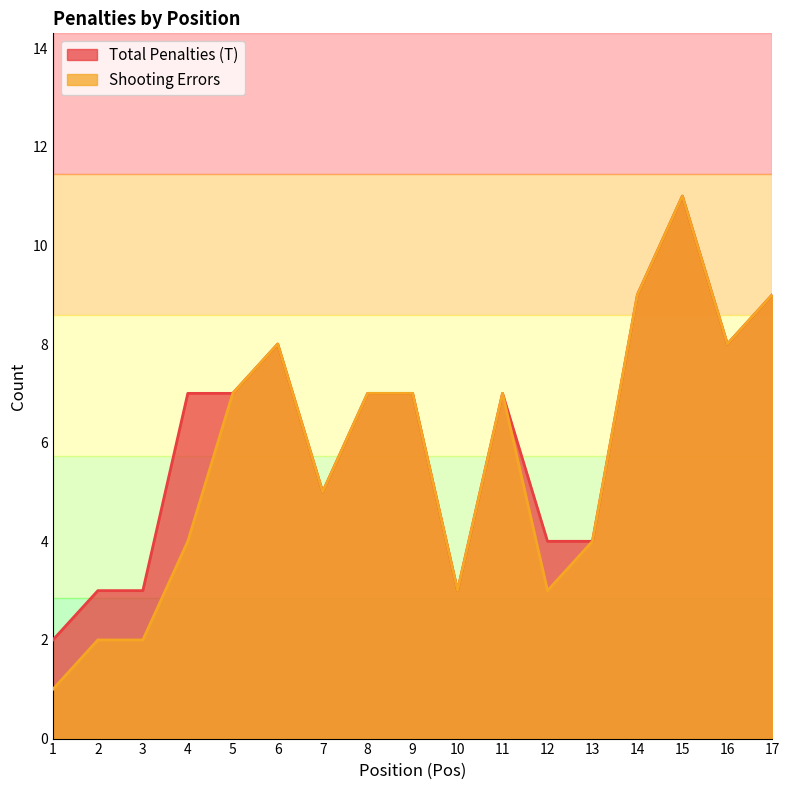

Reading left to right, what are all the values shown in this chart?

Total Penalties (T): 2	3	3	7	7	8	5	7	7	3	7	4	4	9	11	8	9
Shooting Errors: 1	2	2	4	7	8	5	7	7	3	7	3	4	9	11	8	9